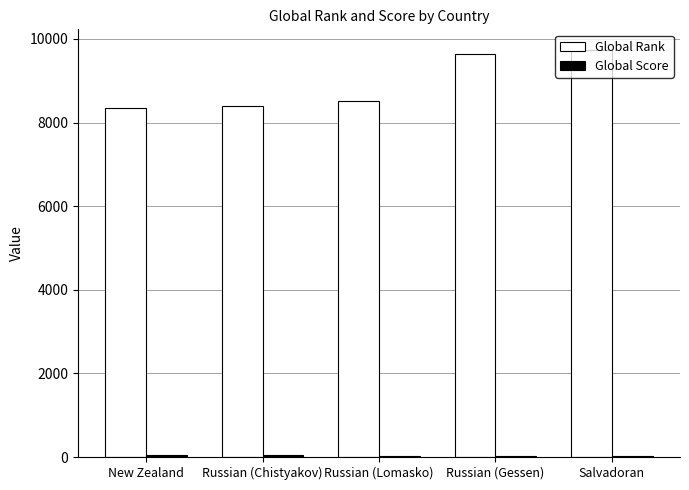

What is the sum of all Global Rank values?

44642